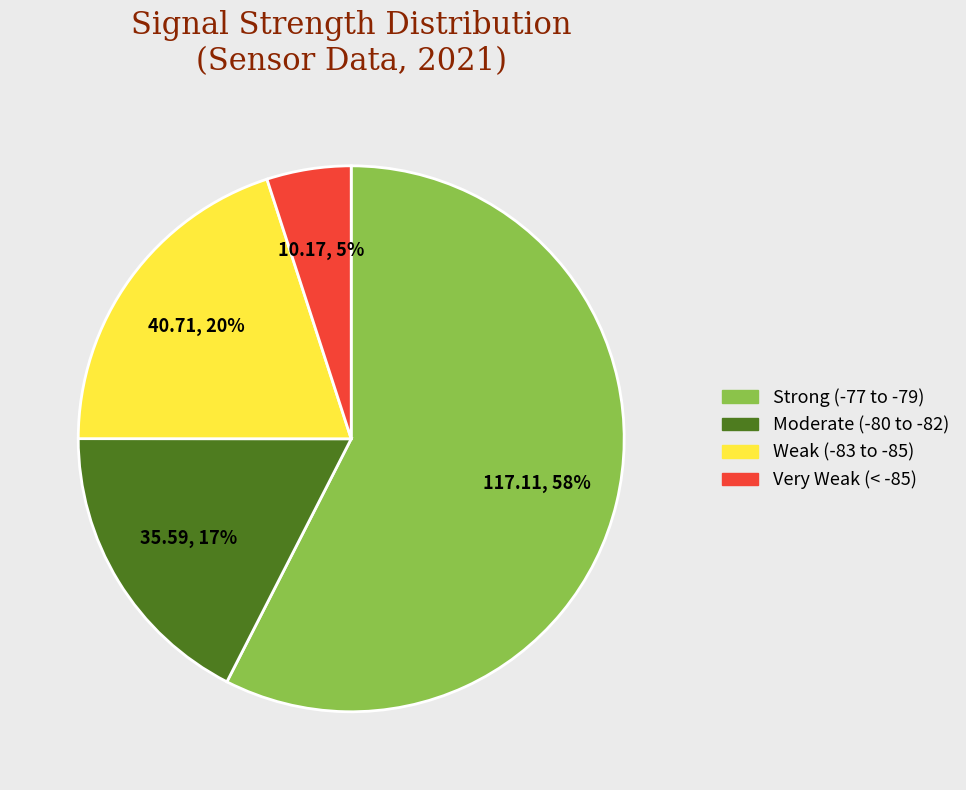

To the nearest percent, what is the difference between the largest and smallest slice percentages?

53%